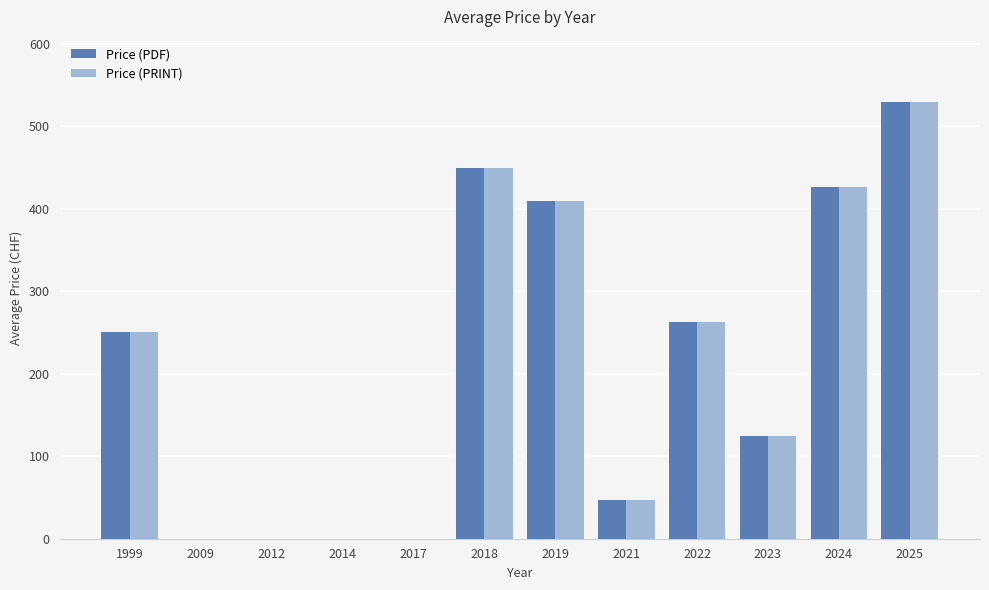

At which label is Price (PRINT) closest to 264?

2022